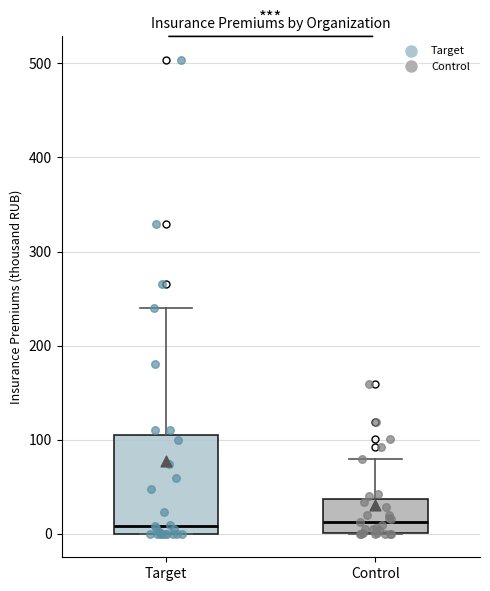

Reading left to right, transcribe this box plot: for each box, give where its median line is, the range the box spans, and where its two whiskers end, as read against the y-axis. The values are not printed on the chart, so give them approximately, as read against the axis.

Target: median 10, box 0 to 100, whiskers 0 to 240
Control: median 10, box 0 to 40, whiskers 0 to 80